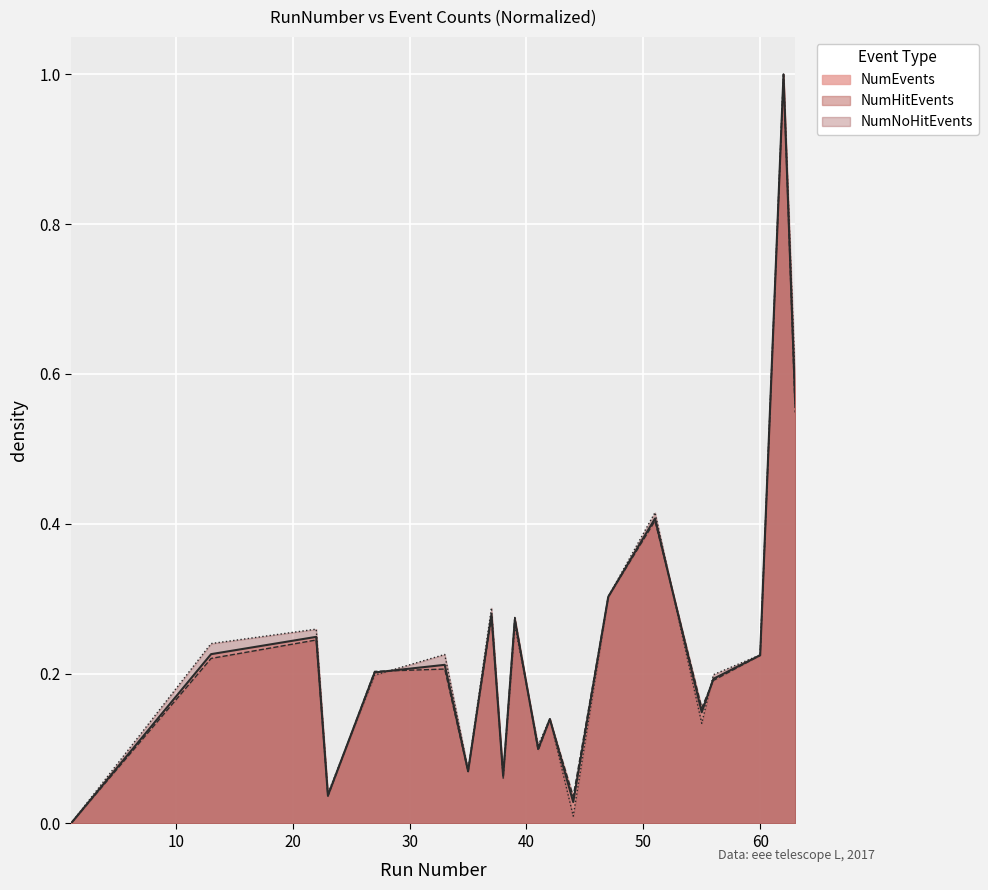

At which label does NumNoHitEvents reach its peak?

62